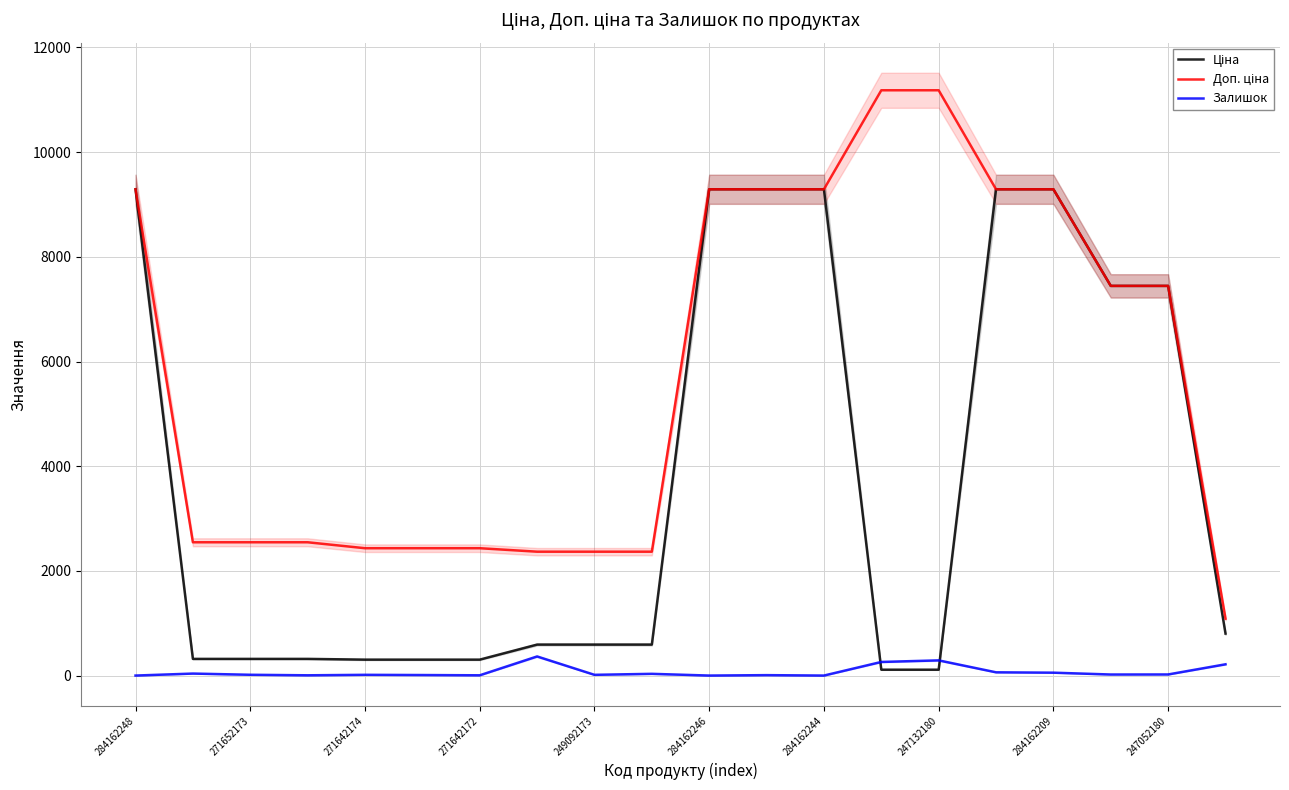

At which category is the sum across all series the highest?

15